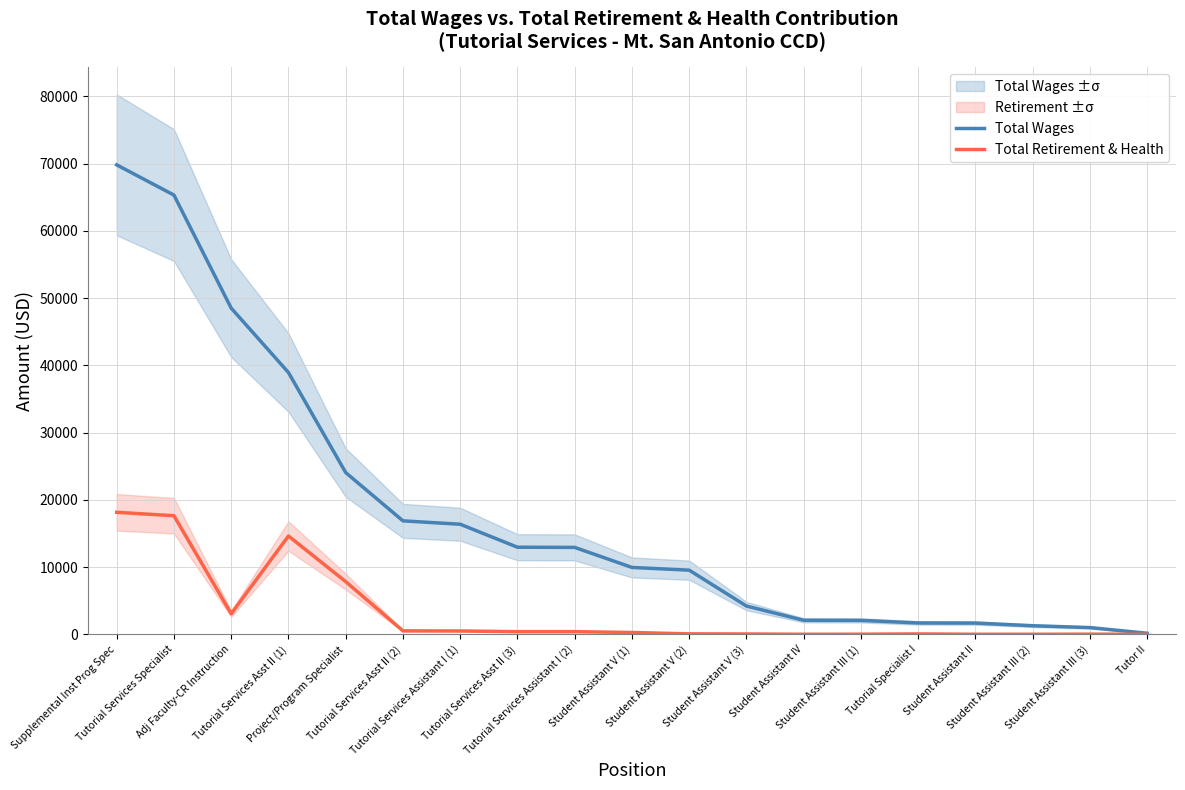

How many interior local peaks does the Total Retirement & Health series have?

3